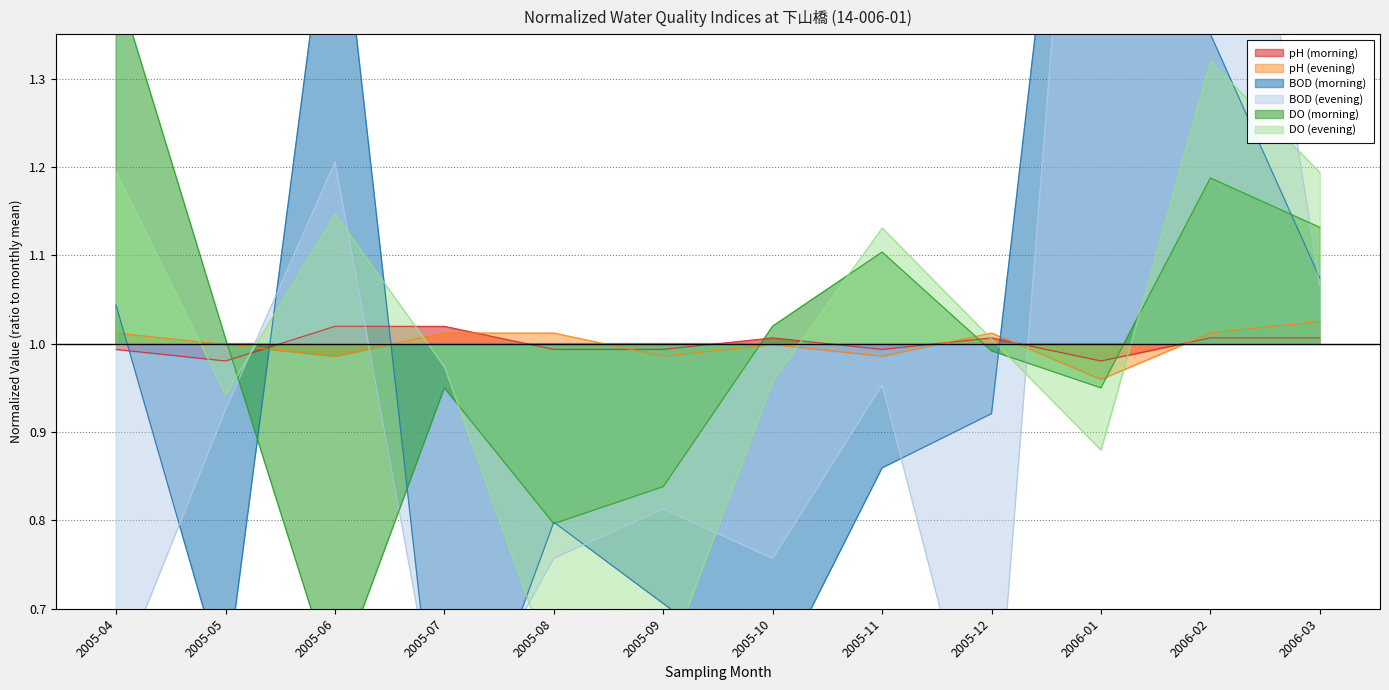

The value of BOD (morning) at 2005-05 is 0.9. True or false?

False